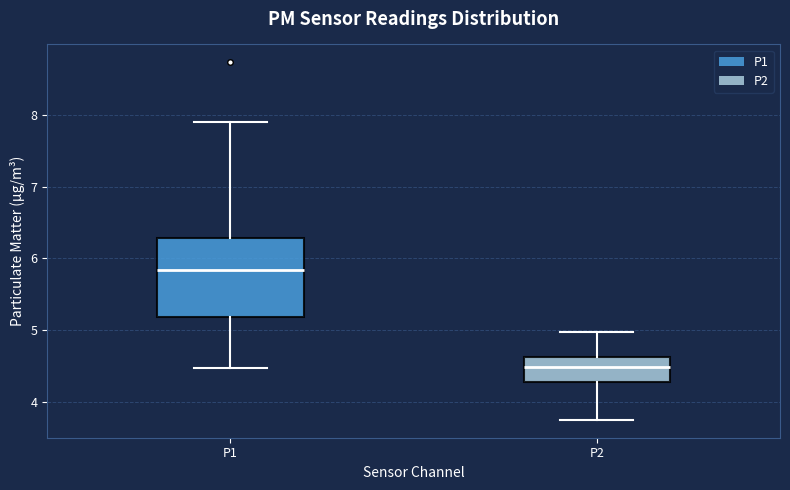

Reading left to right, read every box against the y-axis: the position of its median line, the range the box covers, and the ends of its whiskers. The values are not printed on the chart, so give them approximately, as read against the axis.

P1: median 5.8, box 5.2 to 6.3, whiskers 4.5 to 7.9
P2: median 4.5, box 4.3 to 4.6, whiskers 3.8 to 5.0